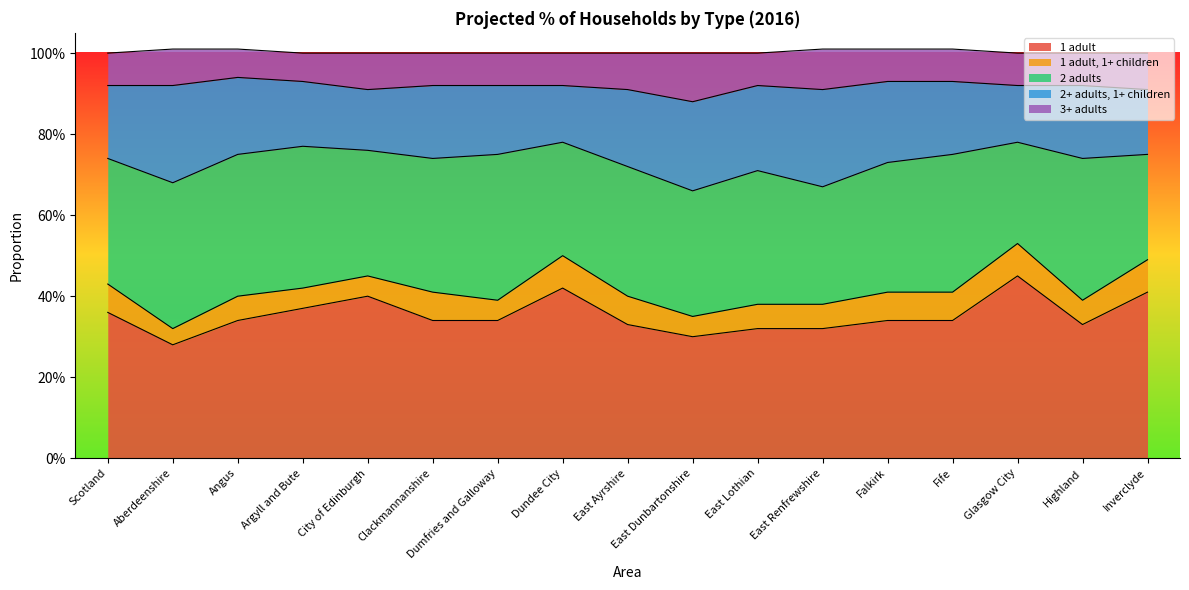

Is it true that 1 adult, 1+ children equals 0.0 at Argyll and Bute?

False